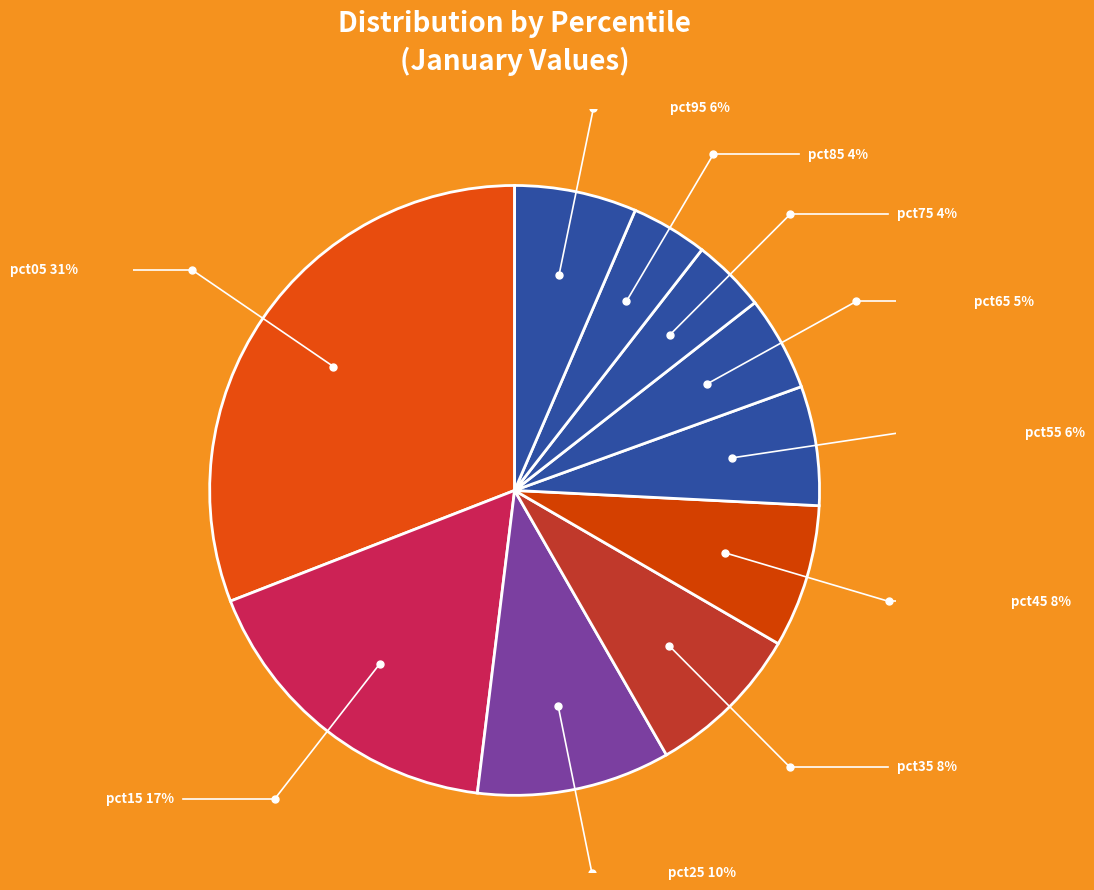

Which has a higher value, pct85 or pct05?

pct05